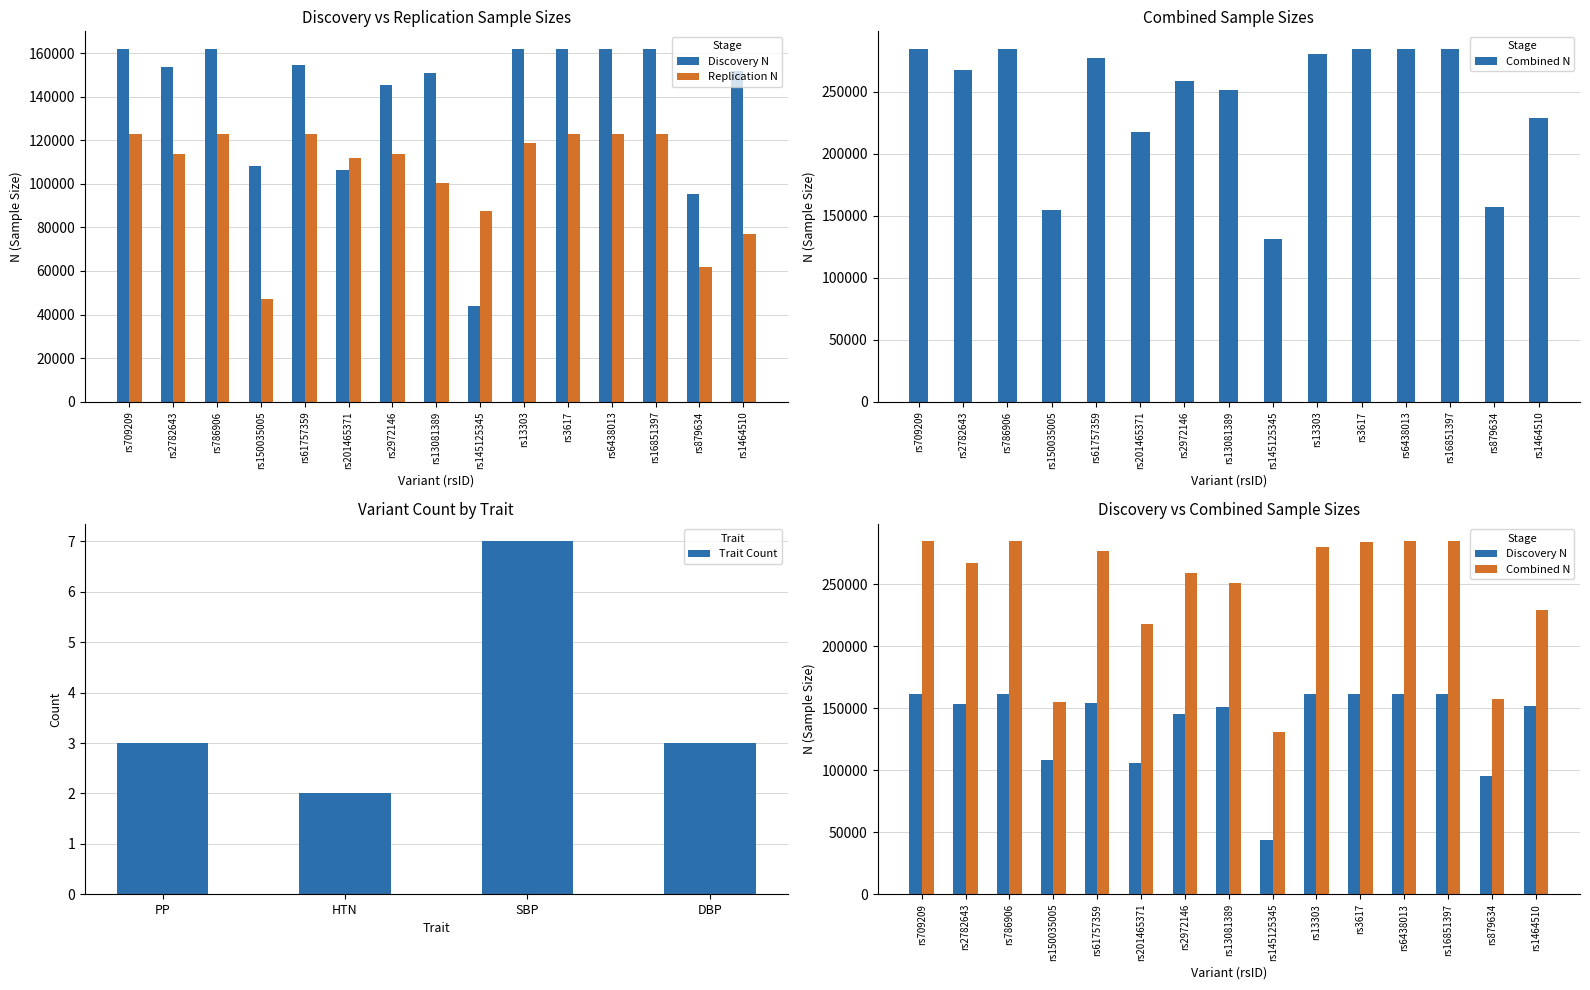

What is the label of the 15th bar from the left?

rs1464510